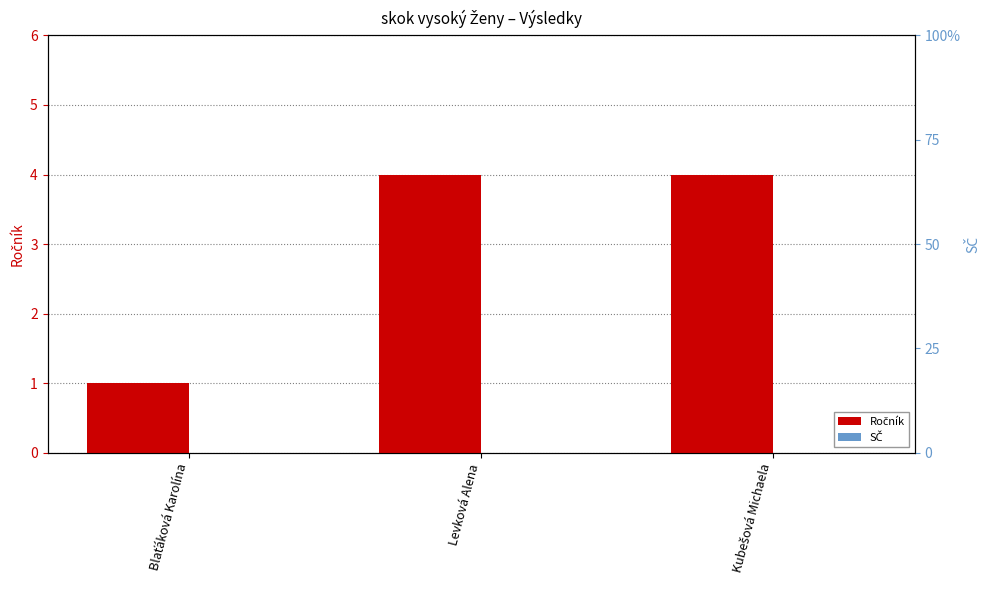

What is the greatest value displayed?

4